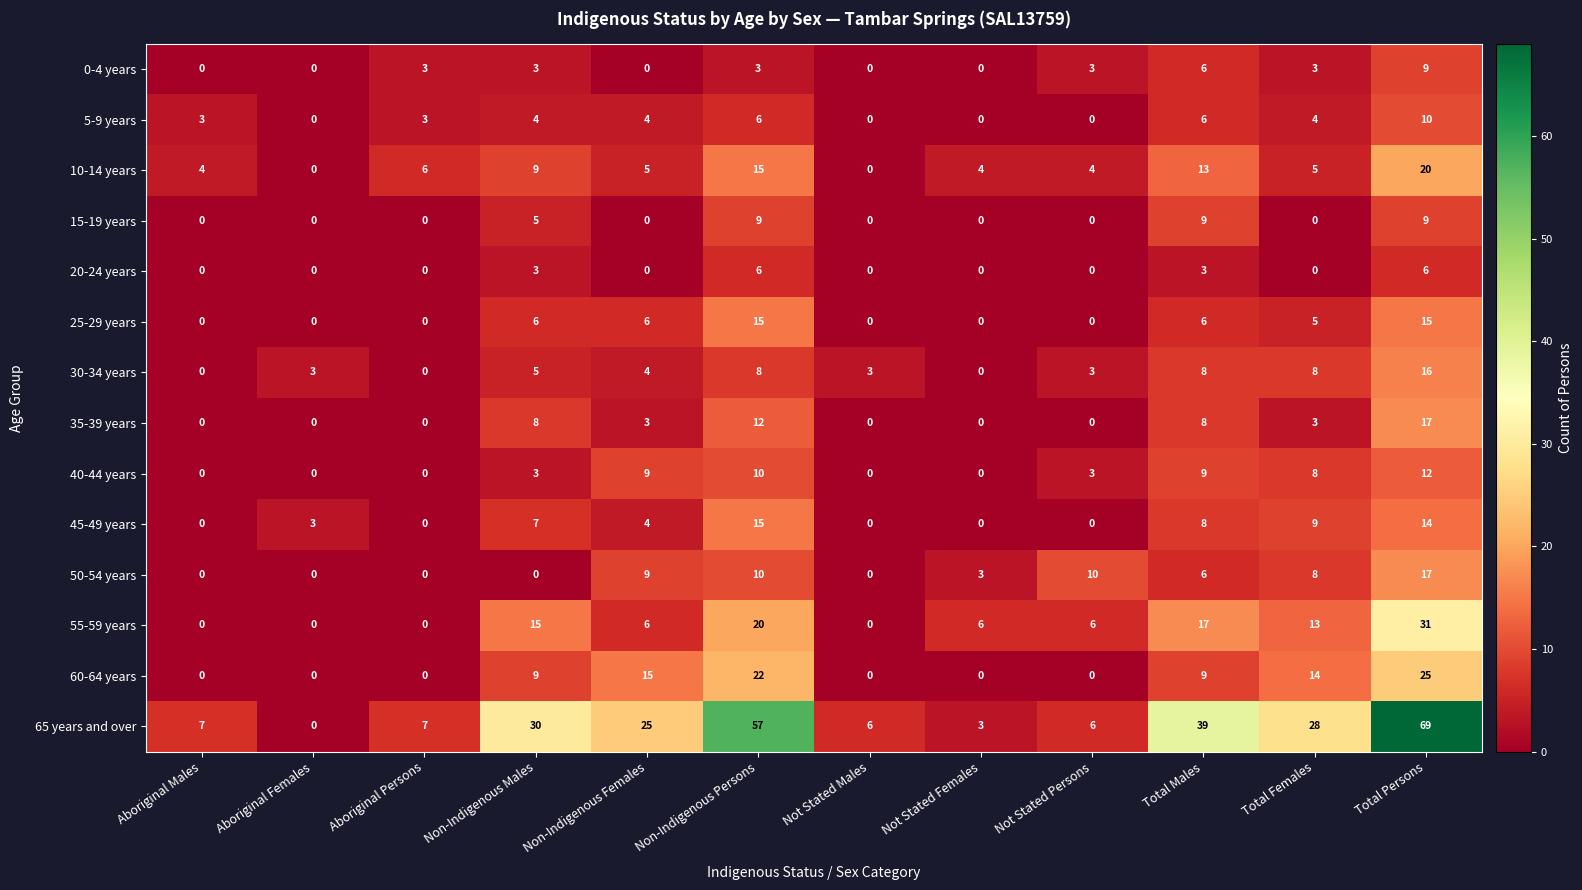

What is the total value across all series at Total Males?

147